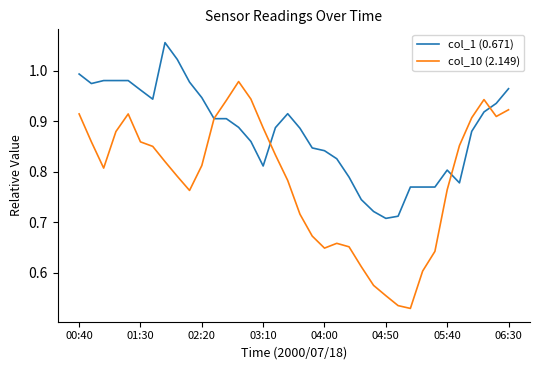

Which series has the largest total across all categories?

col_1 (0.671)